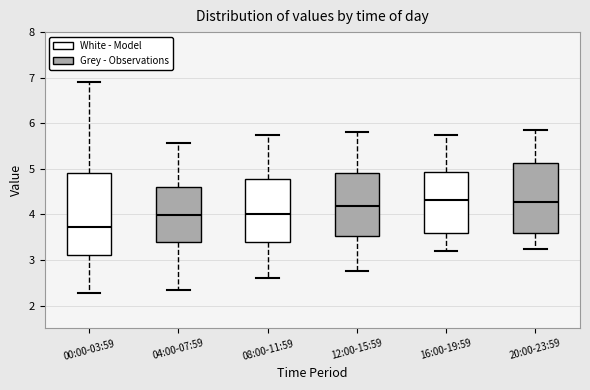

Comparing the boxes themselves (not the whiskers), which one is the tallest?

00:00-03:59